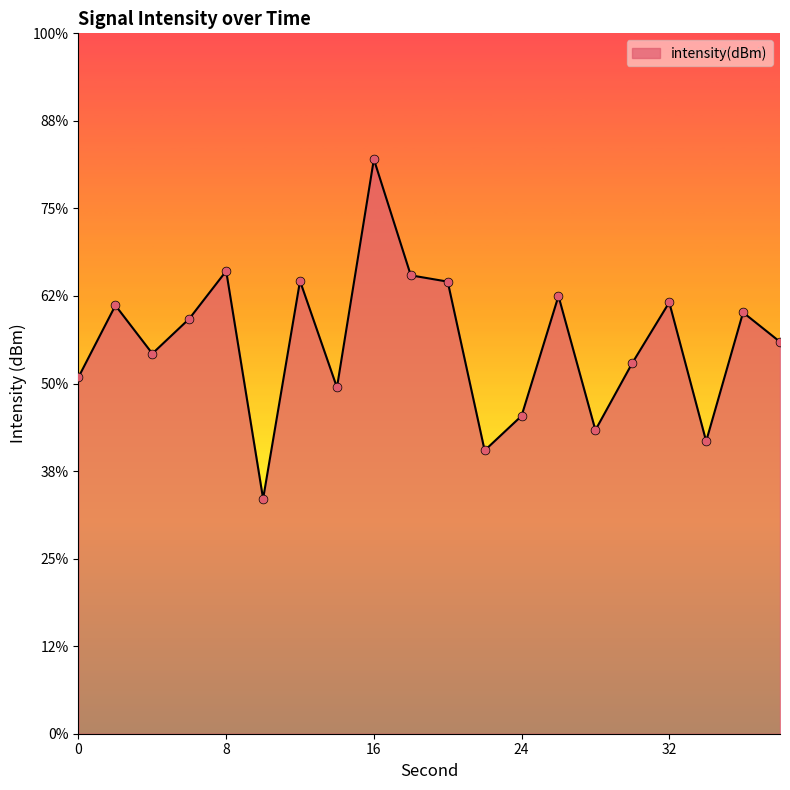

What is the change in value from 10 to 16?

+19.4